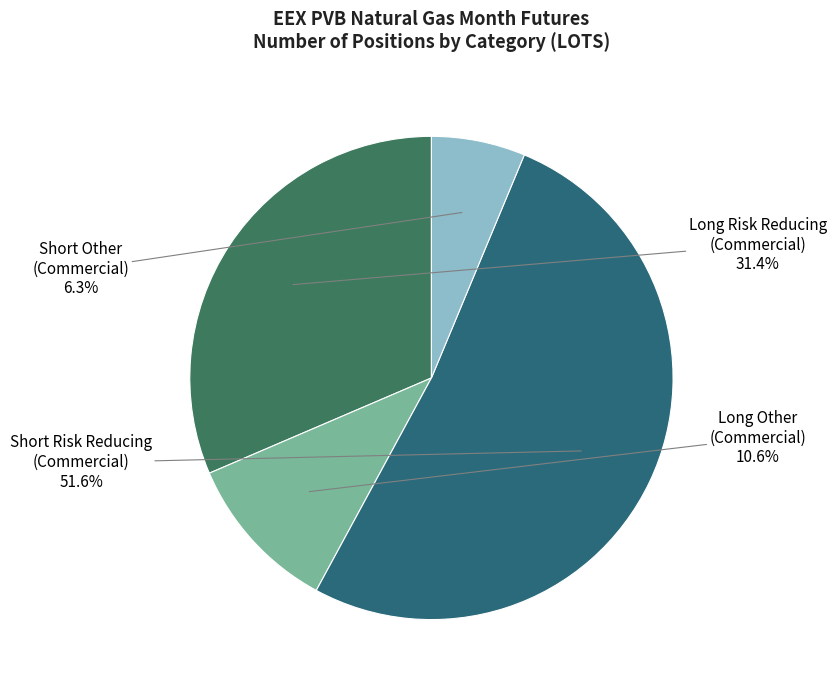

Which has a higher value, Long Risk Reducing (Commercial) or Long Other (Commercial)?

Long Risk Reducing (Commercial)